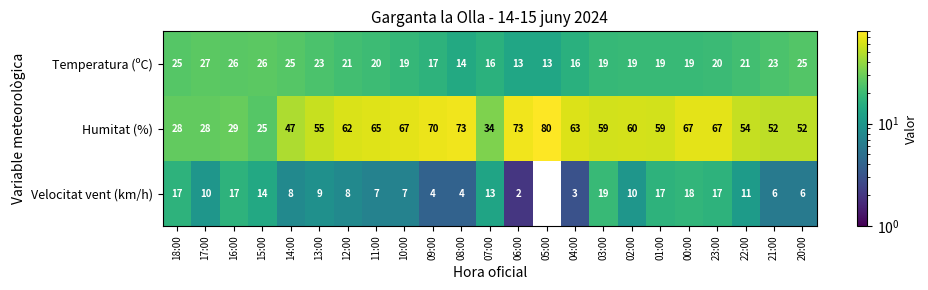

What is the difference between the highest and lowest values at 16:00?

12